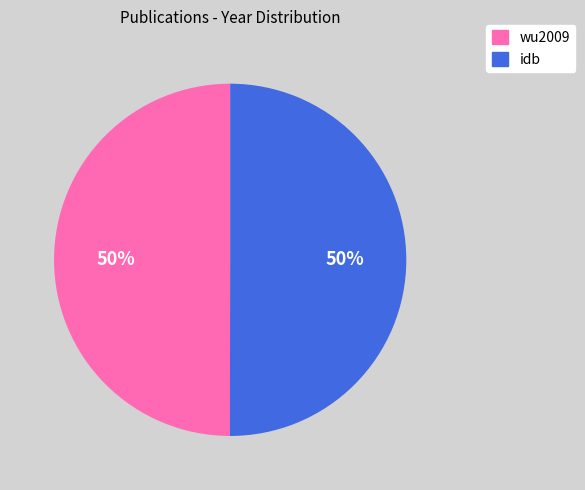

To the nearest percent, what portion does idb represent?

50%